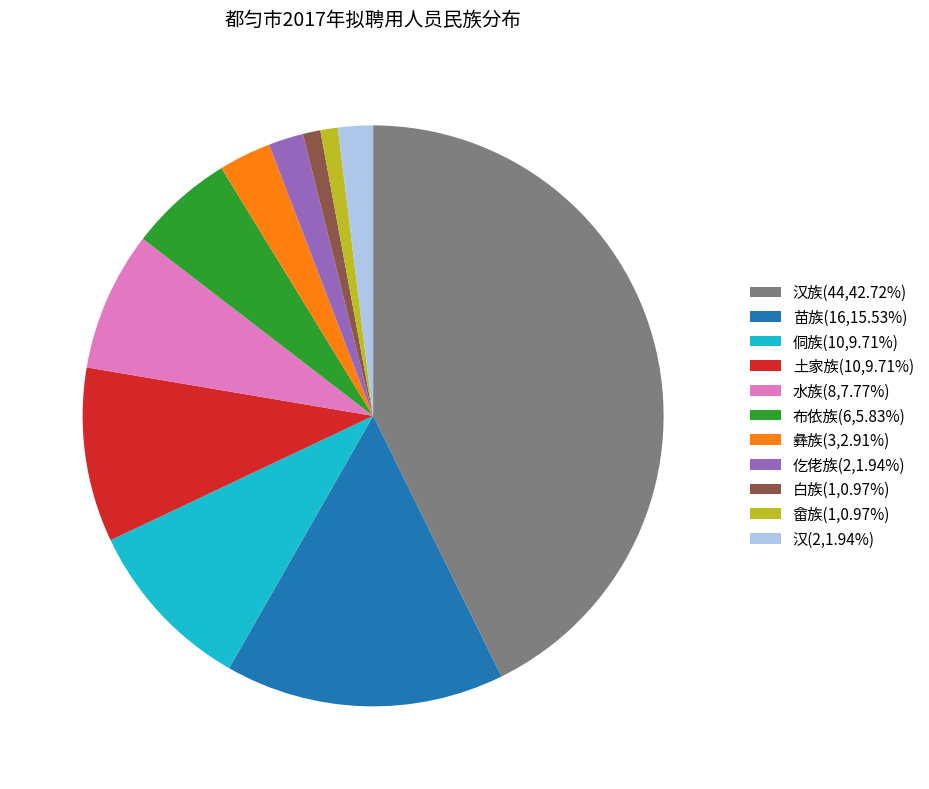

Is there any slice that represents more than half of the pie?

No